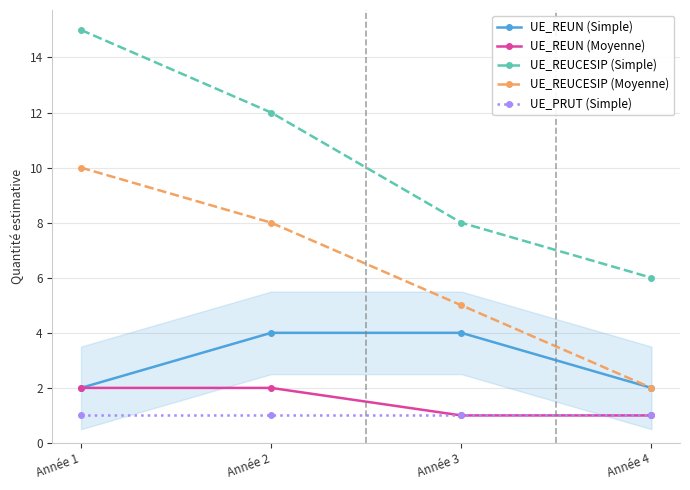

Reading right to left, transcribe all the data shown in this chart.

UE_REUN (Simple): 2	4	4	2
UE_REUN (Moyenne): 1	1	2	2
UE_REUCESIP (Simple): 6	8	12	15
UE_REUCESIP (Moyenne): 2	5	8	10
UE_PRUT (Simple): 1	1	1	1